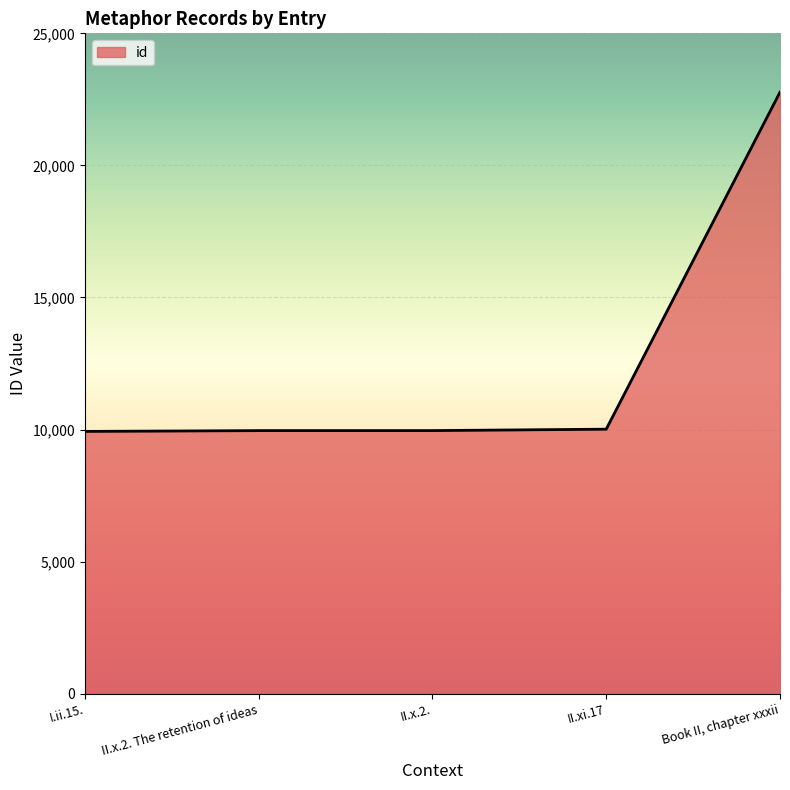

Is it true that the value at II.xi.17 is 10012?

True